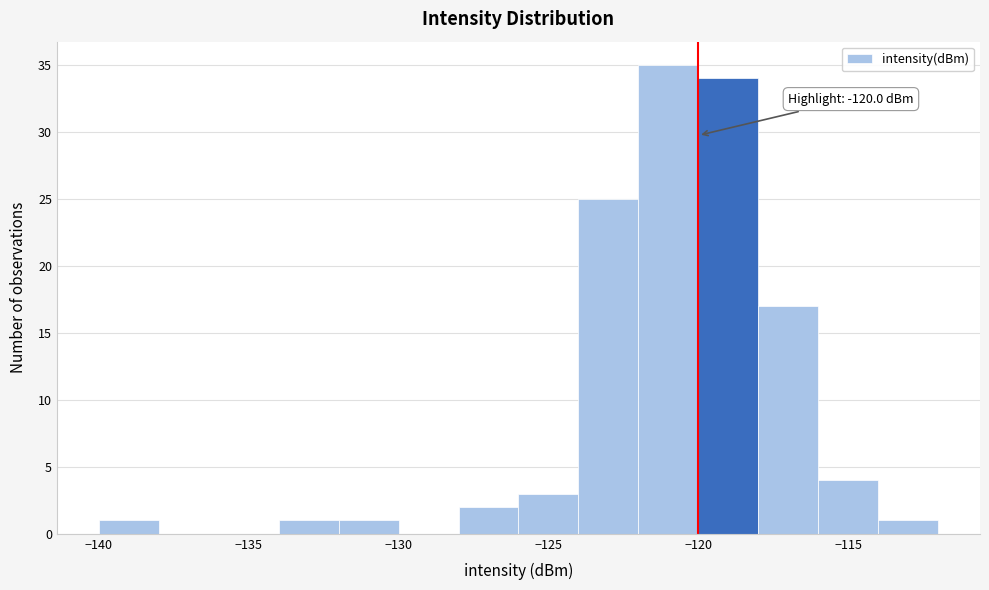

Over which range of the x-axis is the bar tallest?

-122 to -120